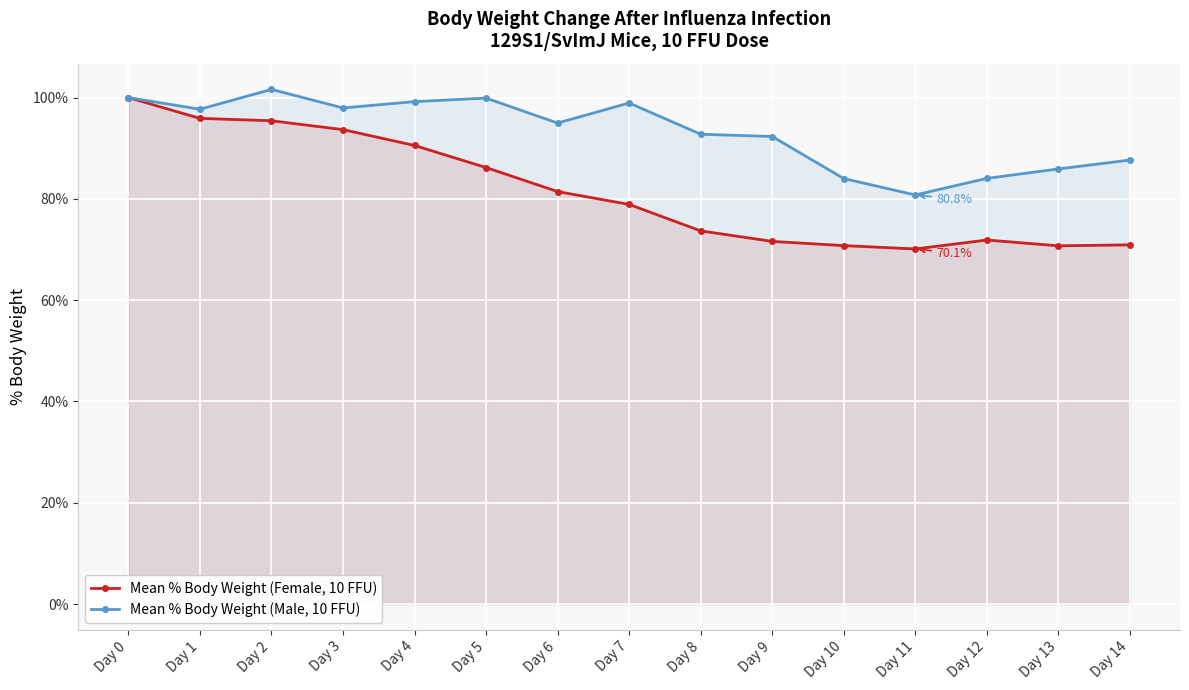

True or false: Mean % Body Weight (Male, 10 FFU) has a value of 85.9 at Day 13.

True